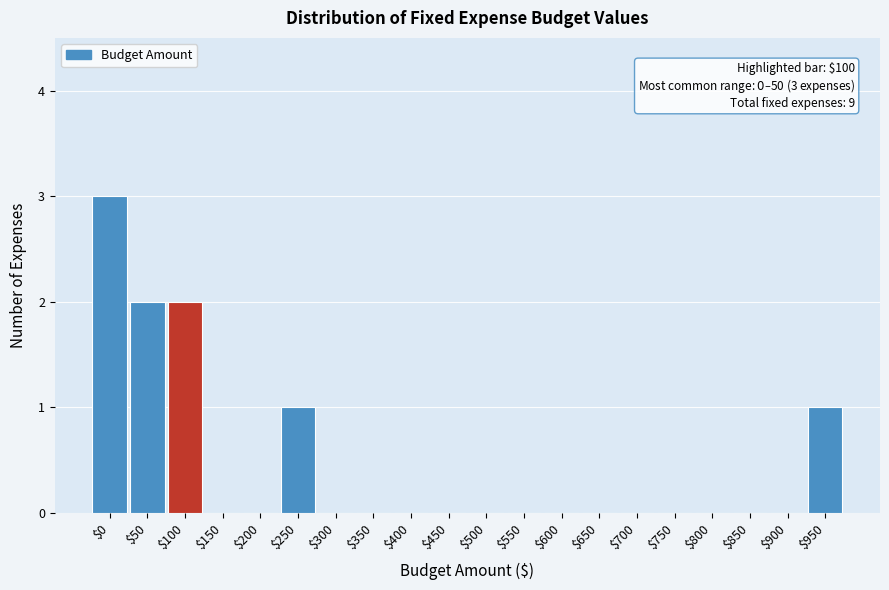

Which label corresponds to the largest value in the chart?

$0